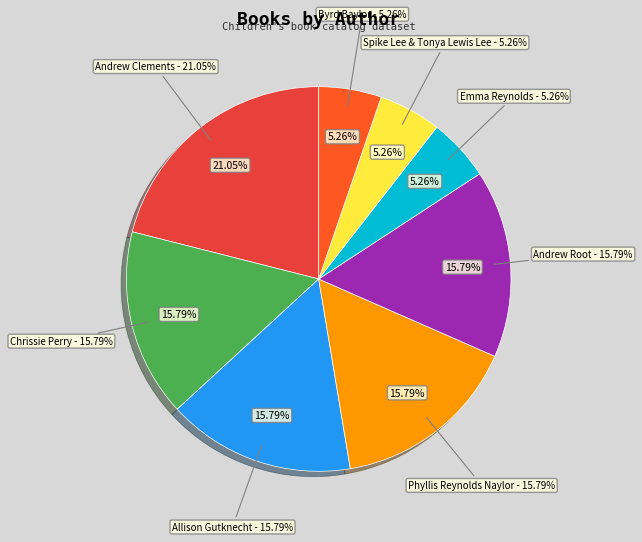

To the nearest percent, what is the difference between the Andrew Clements and Andrew Root slice percentages?

5%